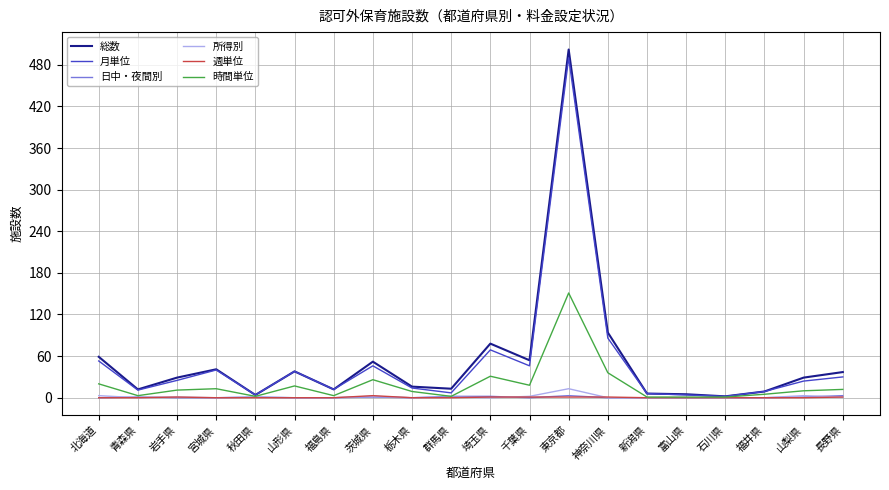

At which category is the sum across all series the highest?

東京都